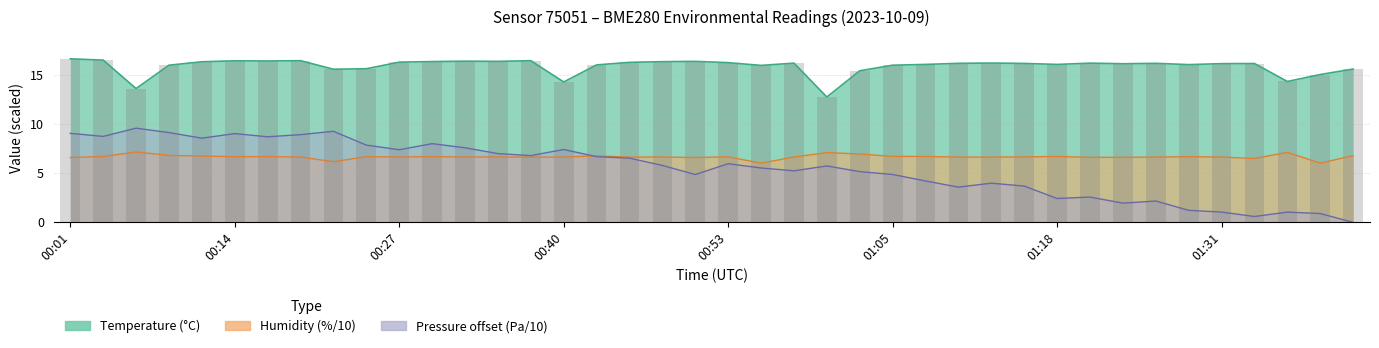

What is the label of the 28th bar from the right?

00:32